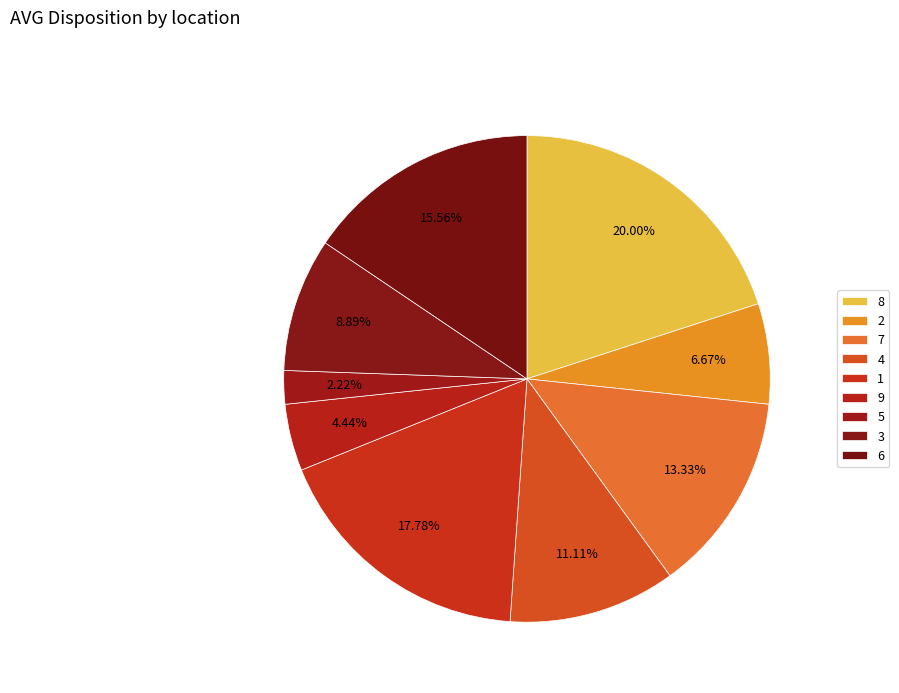

Approximately how many times larger is the value at 7 compared to 8?

0.7